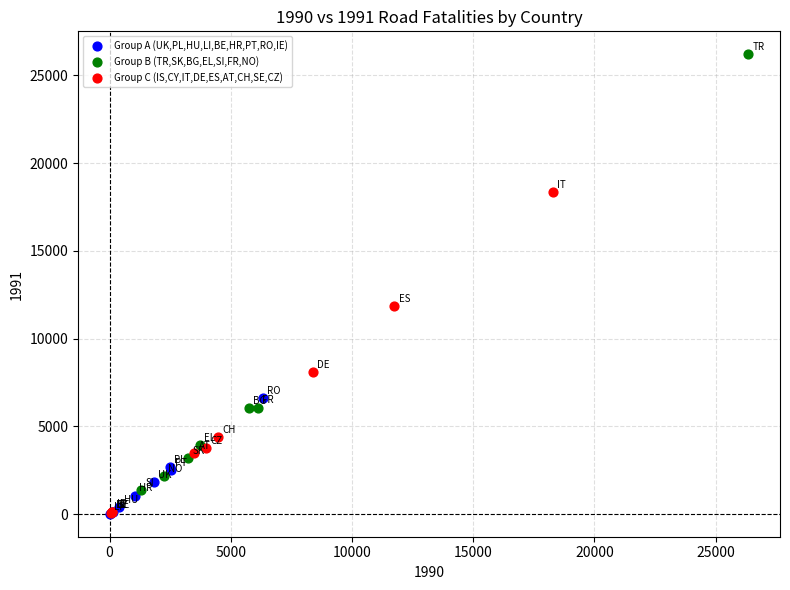

Which series contains the highest Y value?

Group B (TR,SK,BG,EL,SI,FR,NO)